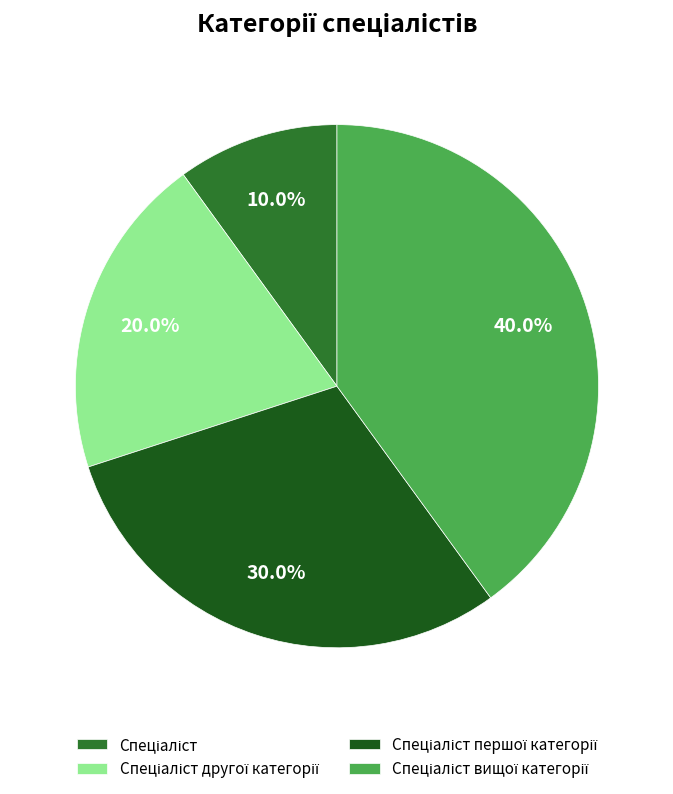

How many slices are in this pie chart?

4